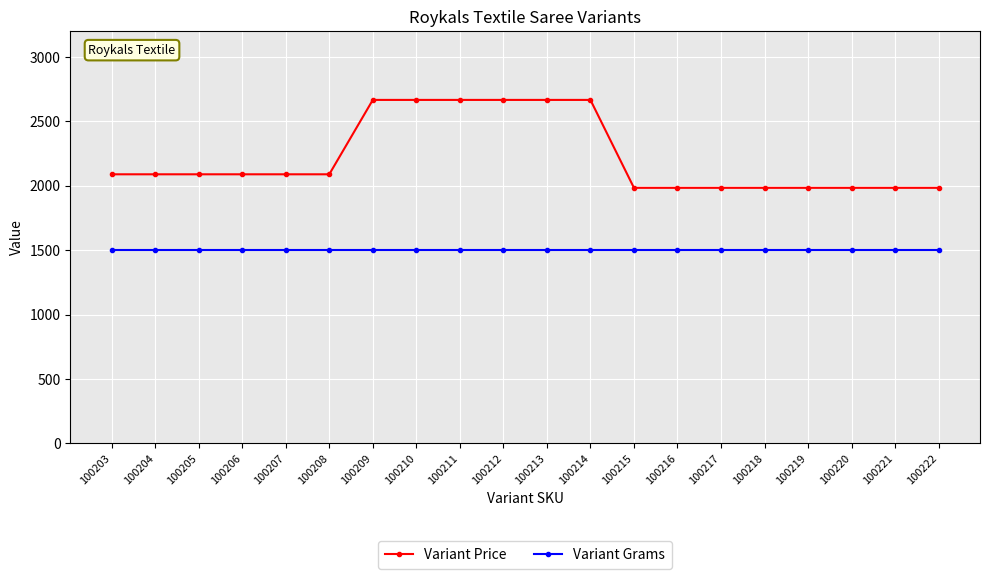

True or false: Variant Price and Variant Grams intersect in this chart.

False